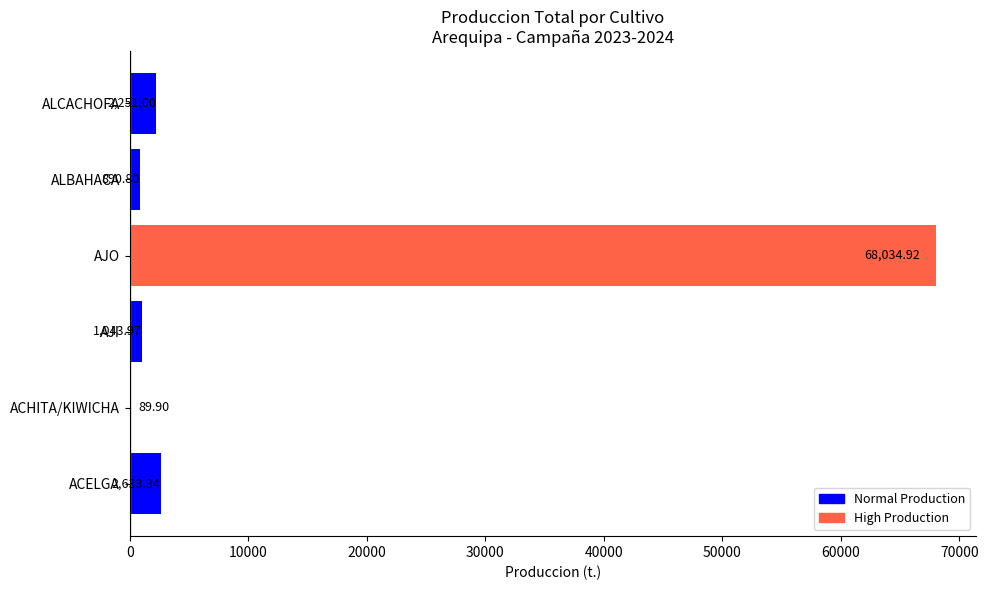

What is the change in value from AJI to ALCACHOFA?

+1207.0